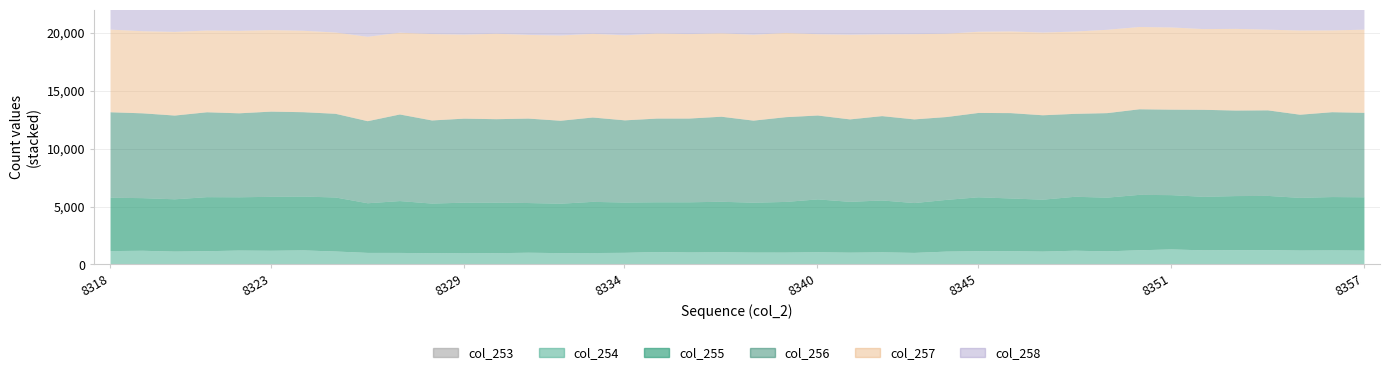

List the series in order of their peak value, highest first.

col_256, col_257, col_255, col_258, col_254, col_253